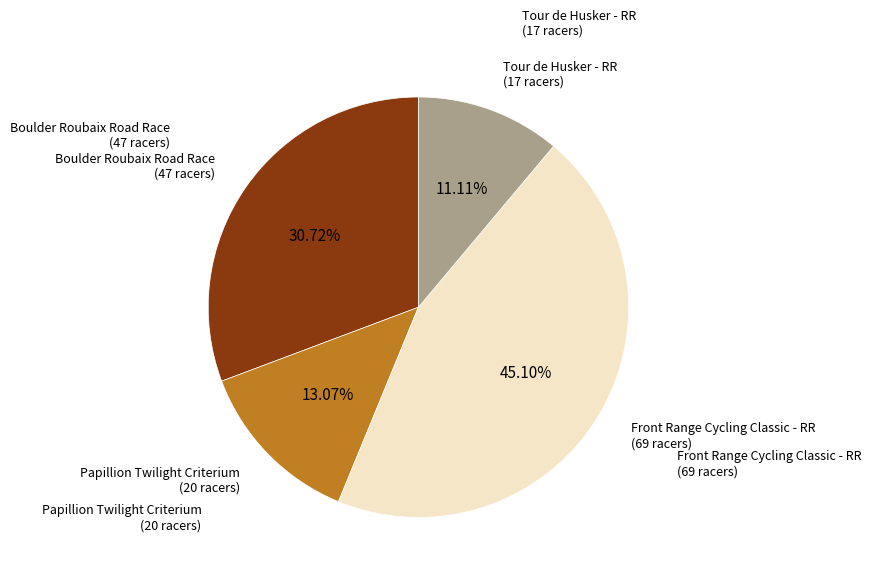

Is there any slice that represents more than half of the pie?

No